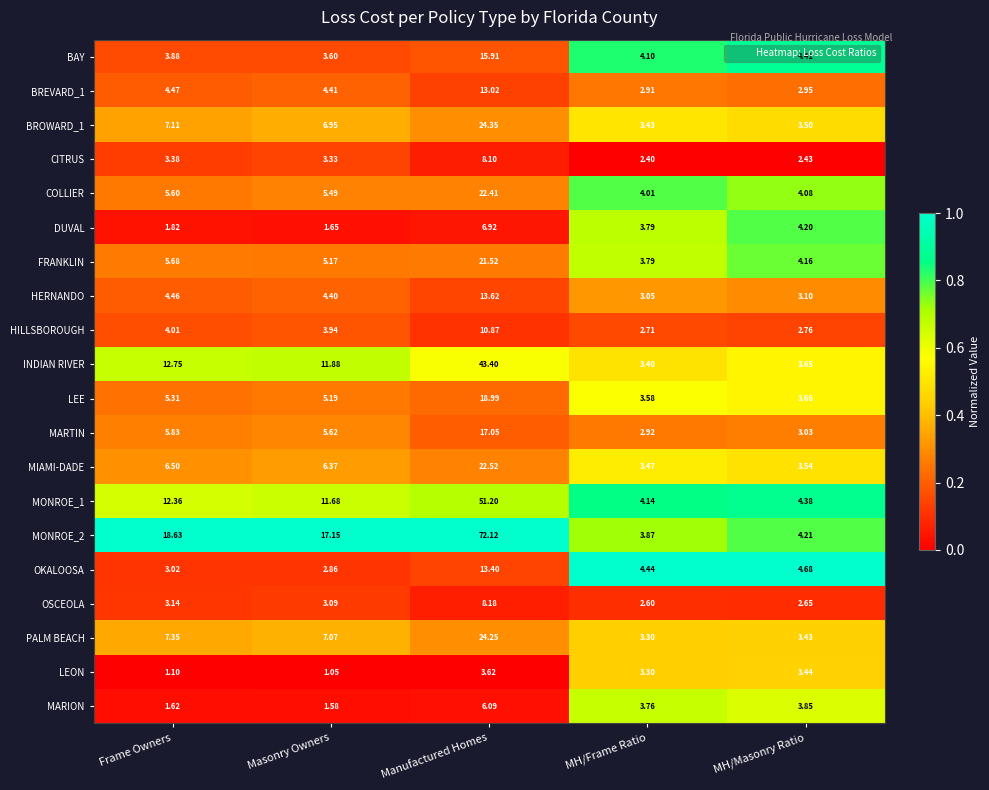

Where is OKALOOSA nearest to the value 8?

MH/Masonry Ratio